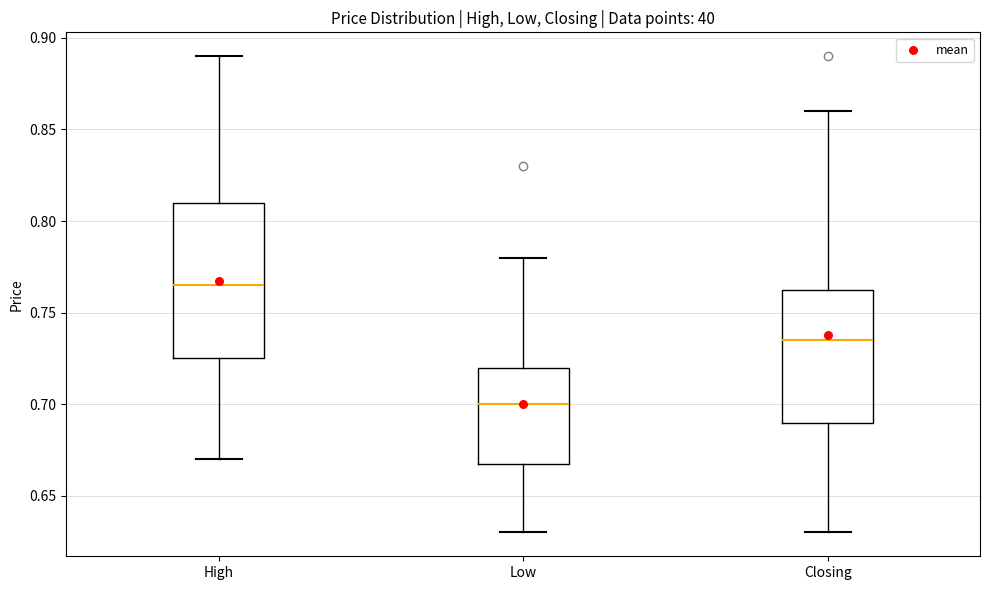

Where is the upper edge of the box for High on the y-axis? The values are not printed on the chart, so give them approximately, as read against the axis.

0.810